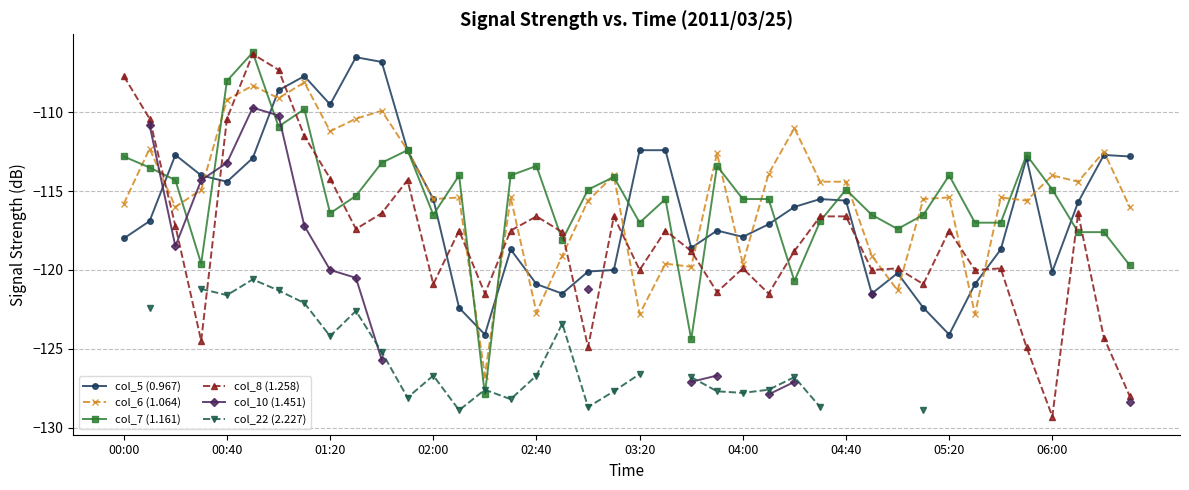

How many values in the col_5 (0.967) series are below -116?

20